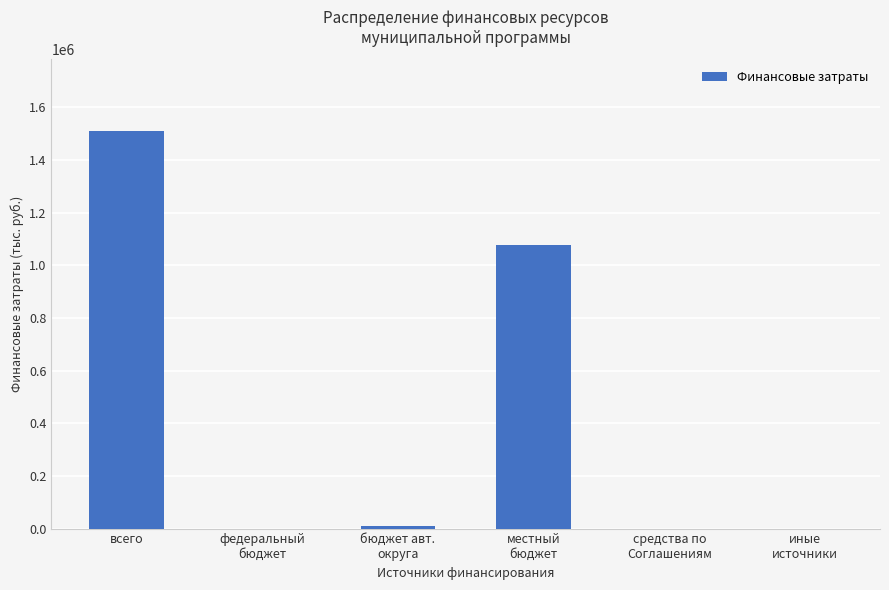

Are the bars horizontal?

No